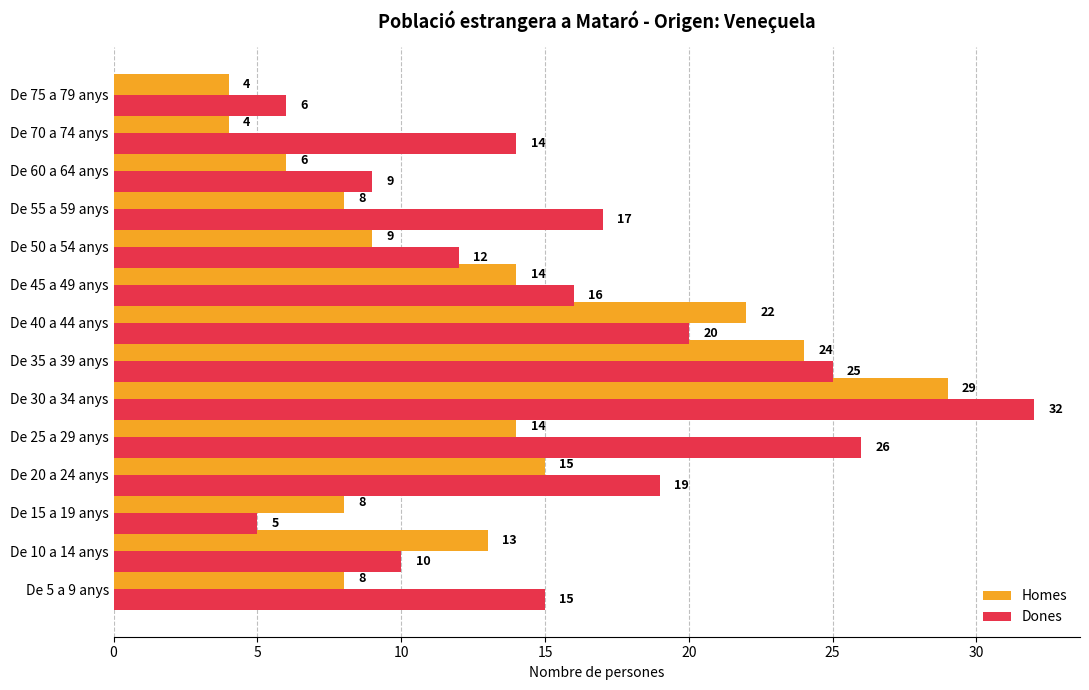

Rank the series by their maximum value, from highest to lowest.

Dones, Homes